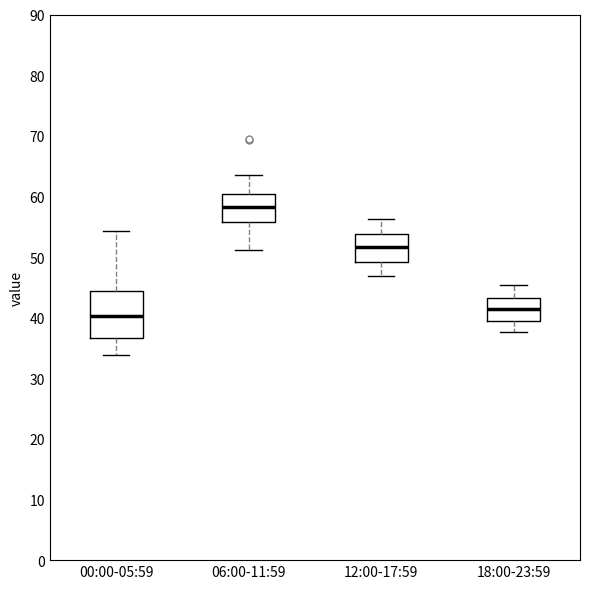

Where is the upper edge of the box for 18:00-23:59 on the y-axis? The values are not printed on the chart, so give them approximately, as read against the axis.

43